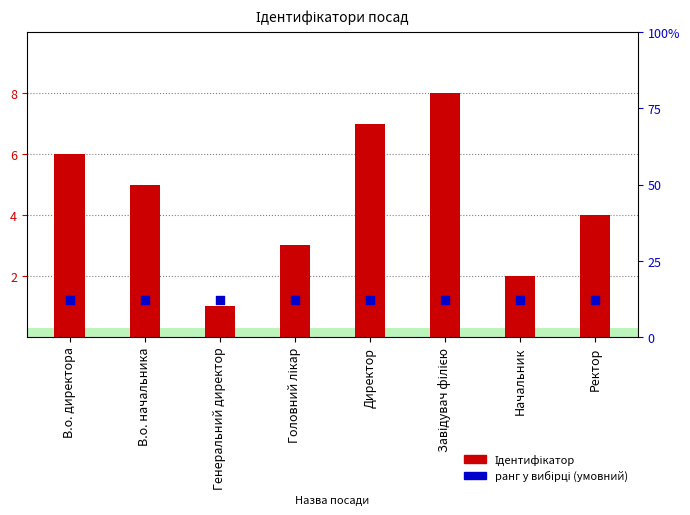

What is the total value across all series at В.о. начальника?

6.2